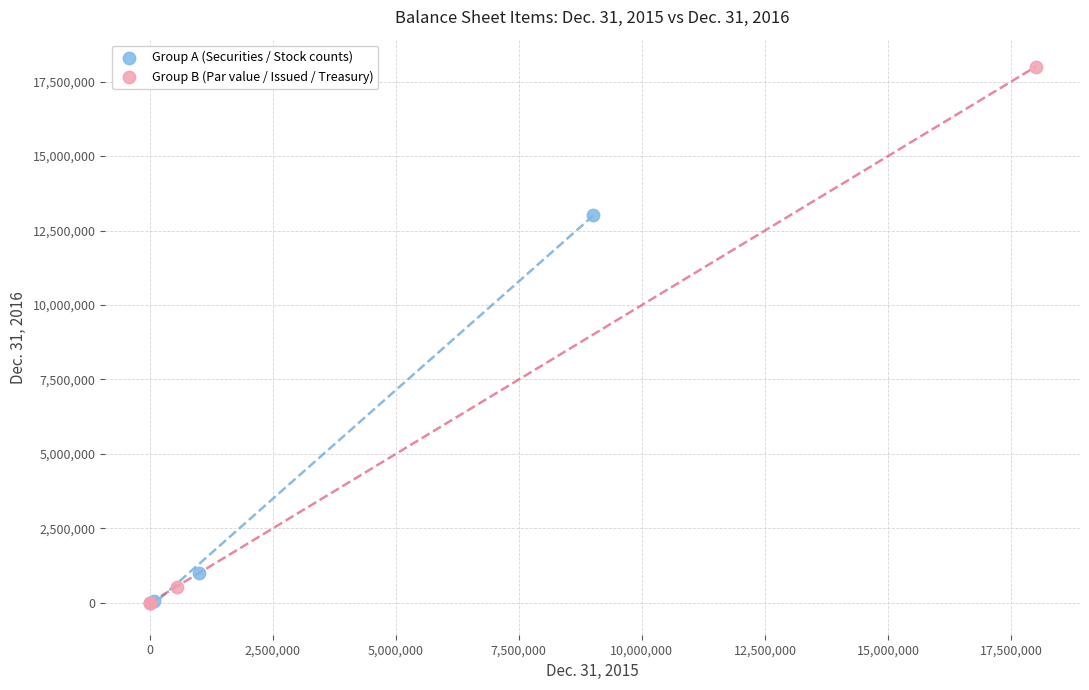

Which series reaches the maximum Y coordinate?

Group B (Par value / Issued / Treasury)